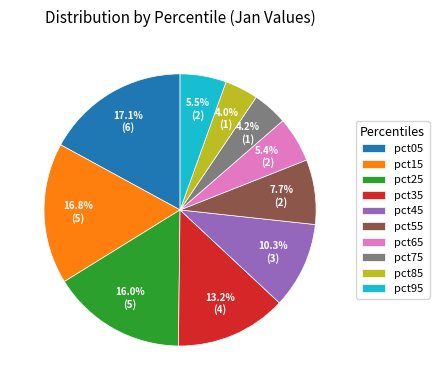

To the nearest percent, what is the average slice percentage?

10%